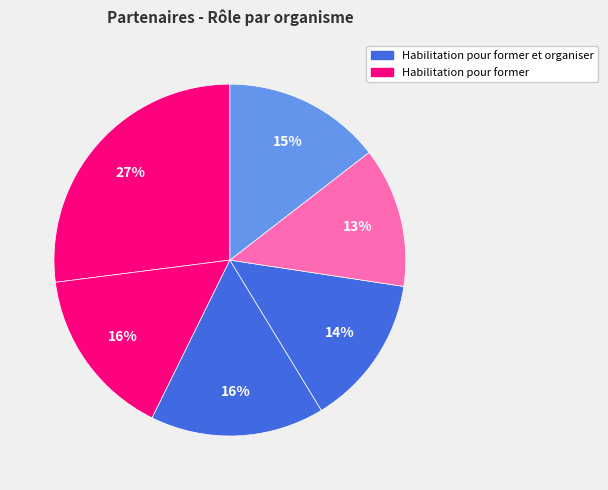

Count the number of slices in the pie.

6